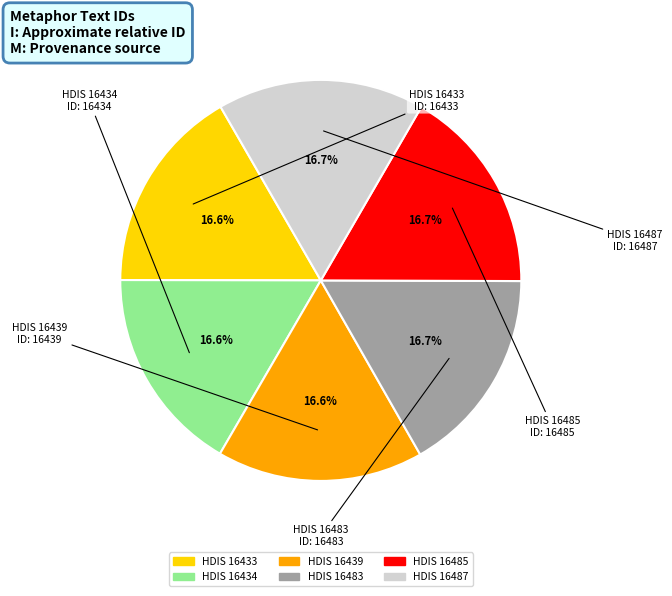

What percentage is the HDIS 16439 slice, to the nearest percent?

17%